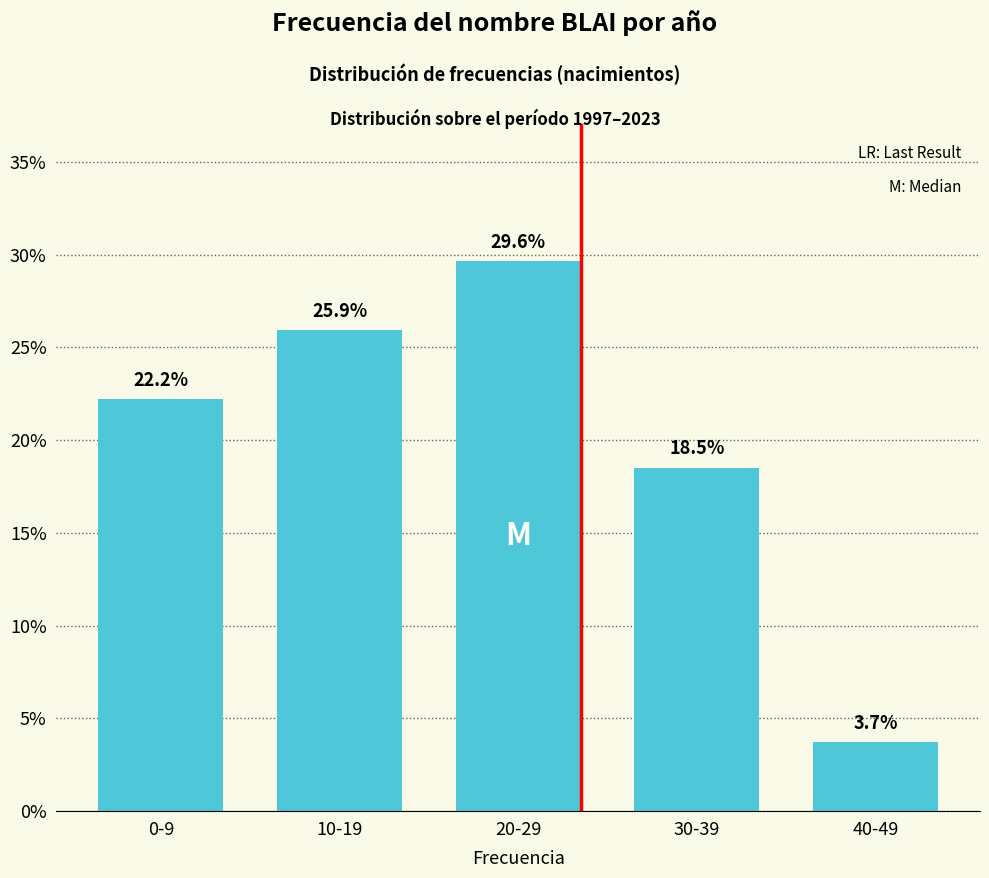

Reading left to right, transcribe all the data shown in this chart.

22.2	25.9	29.6	18.5	3.7